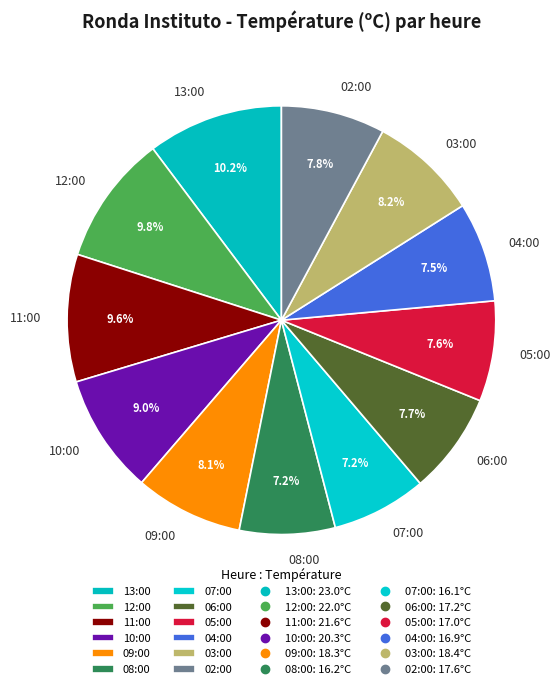

What percentage is the 09:00 slice, to the nearest percent?

8%